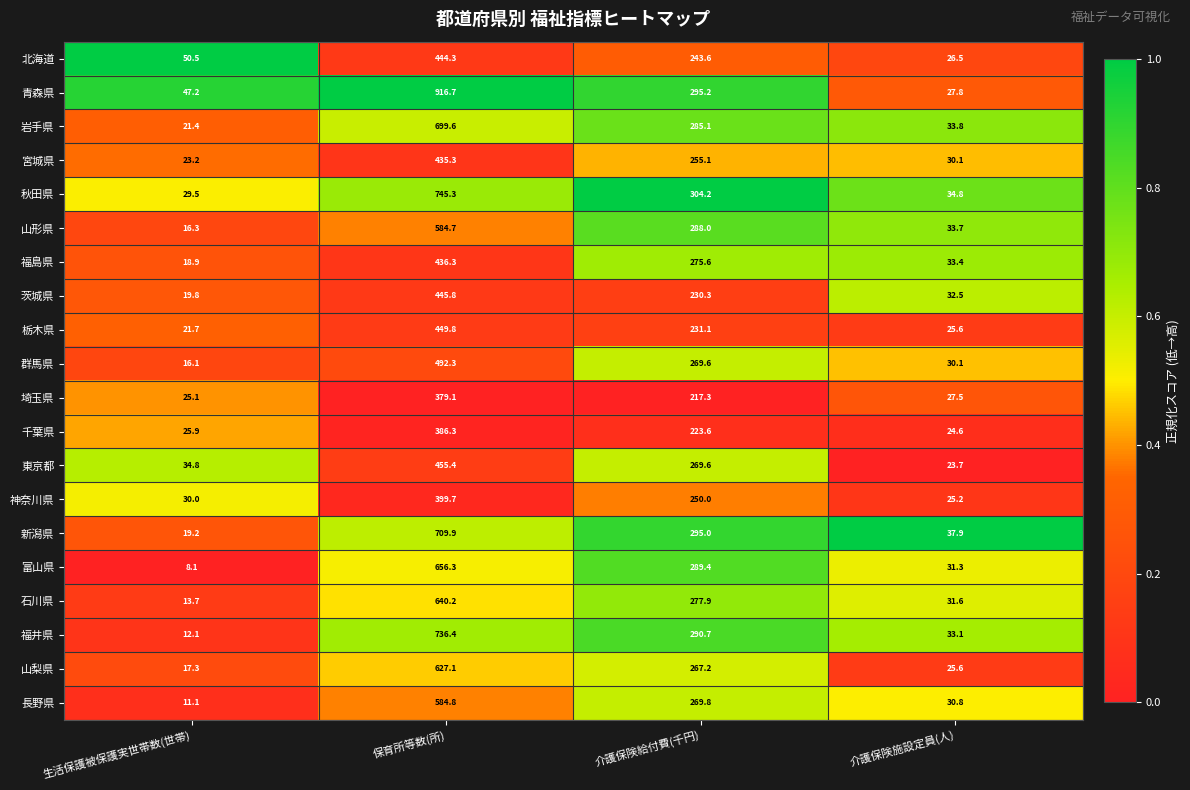

Which series changed the most between 介護保険給付費(千円) and 介護保険施設定員(人)?

秋田県